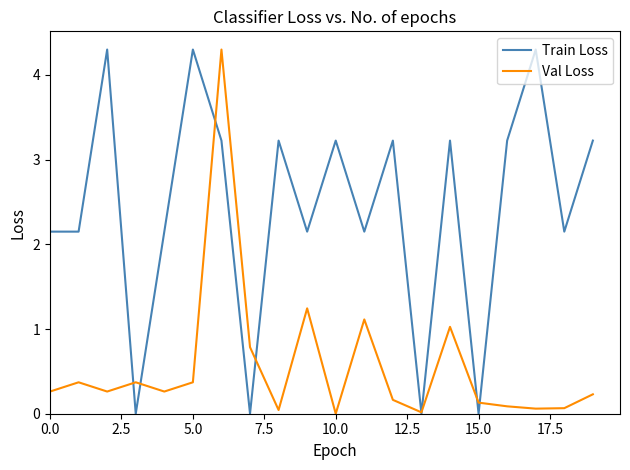

What is the highest value of the Val Loss series?

4.3